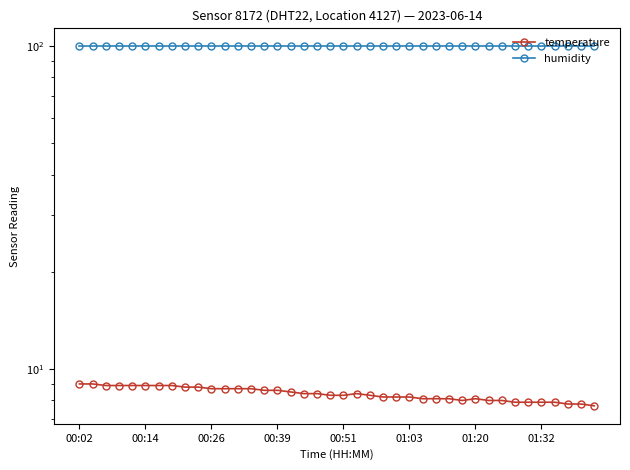

What are all the series names shown in the legend?

temperature, humidity